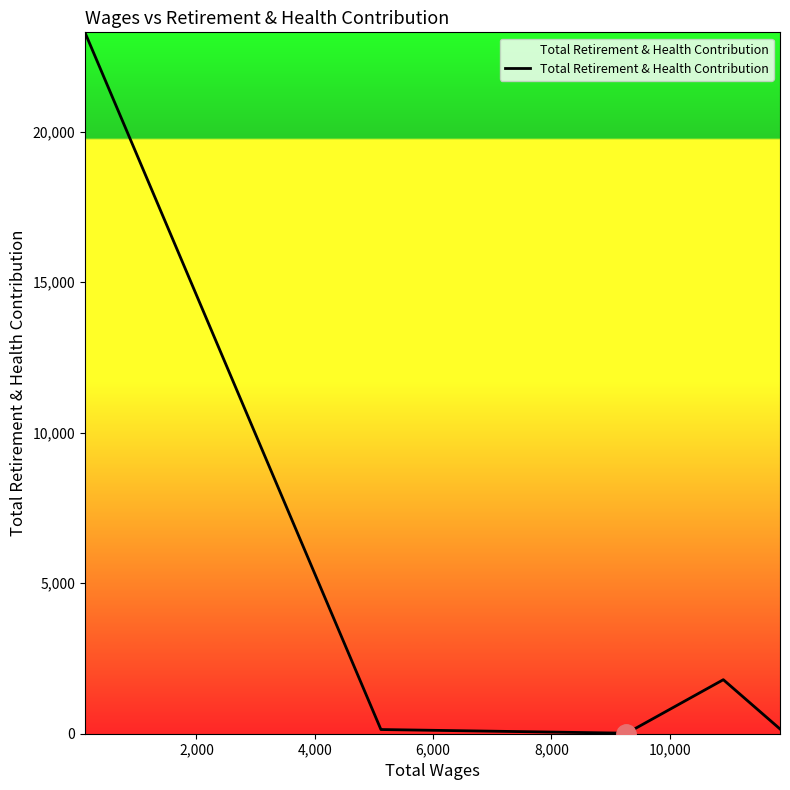

What is the greatest value displayed?

23304